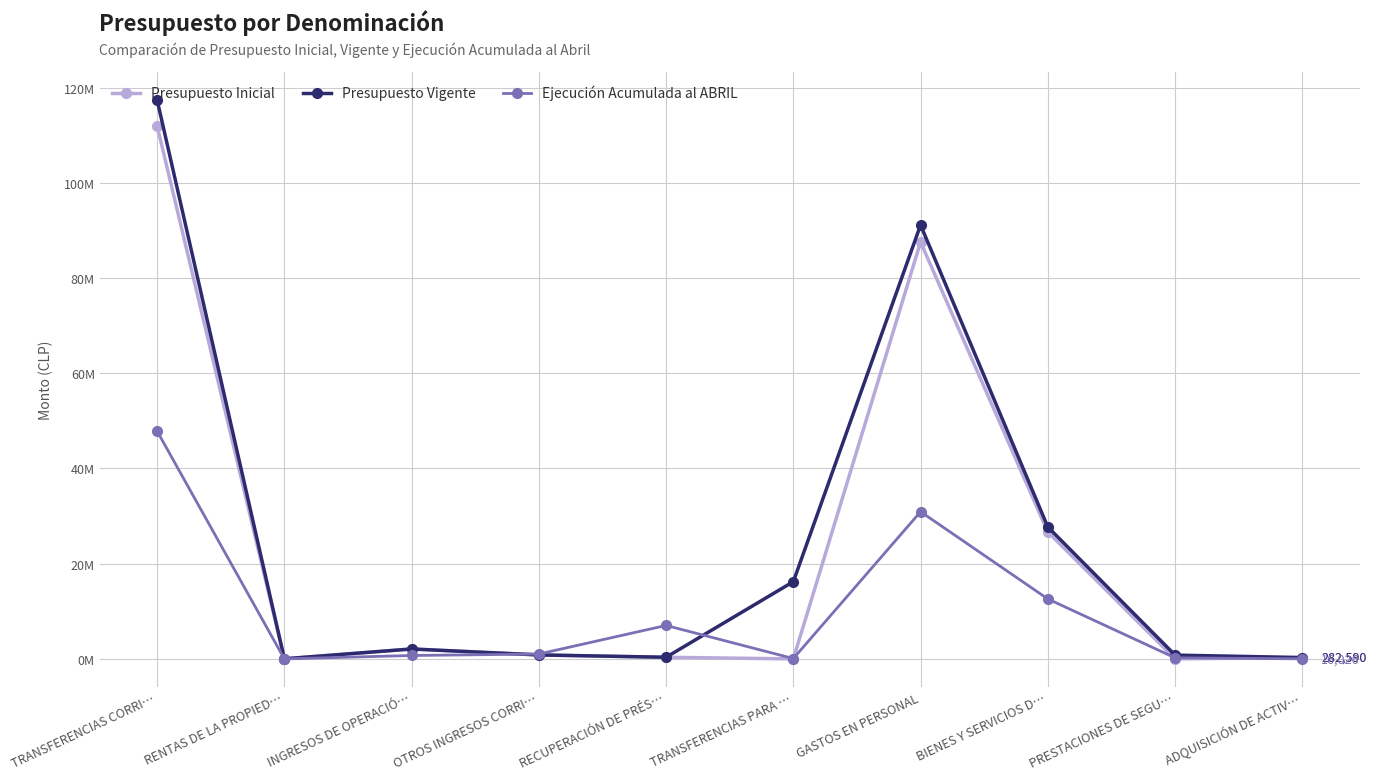

What is the average value of the Ejecución Acumulada al ABRIL series?

10043454